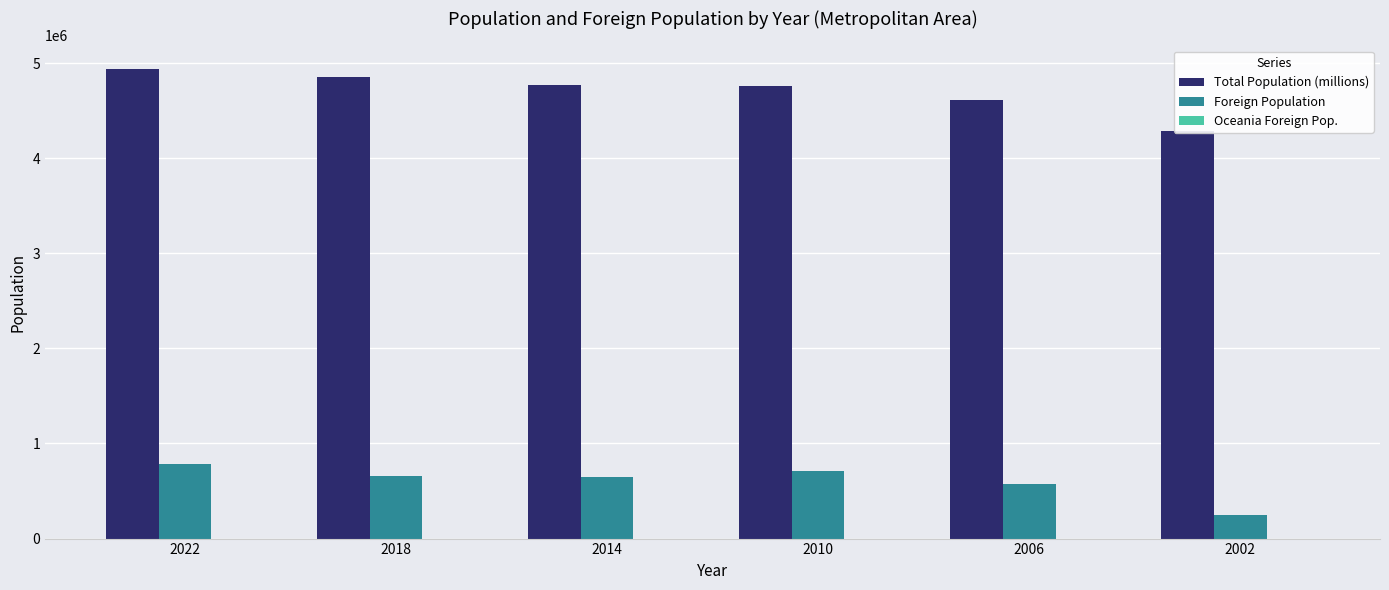

How many categories are shown in the chart?

6